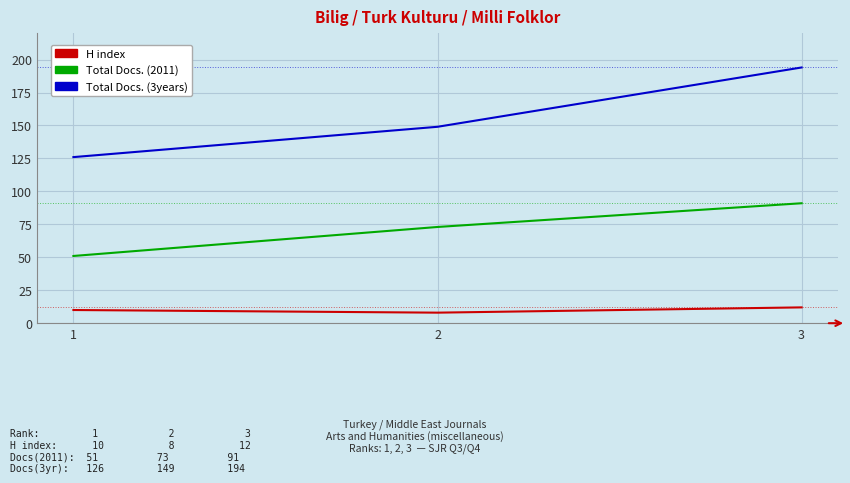

What is the minimum value shown in the chart?

8